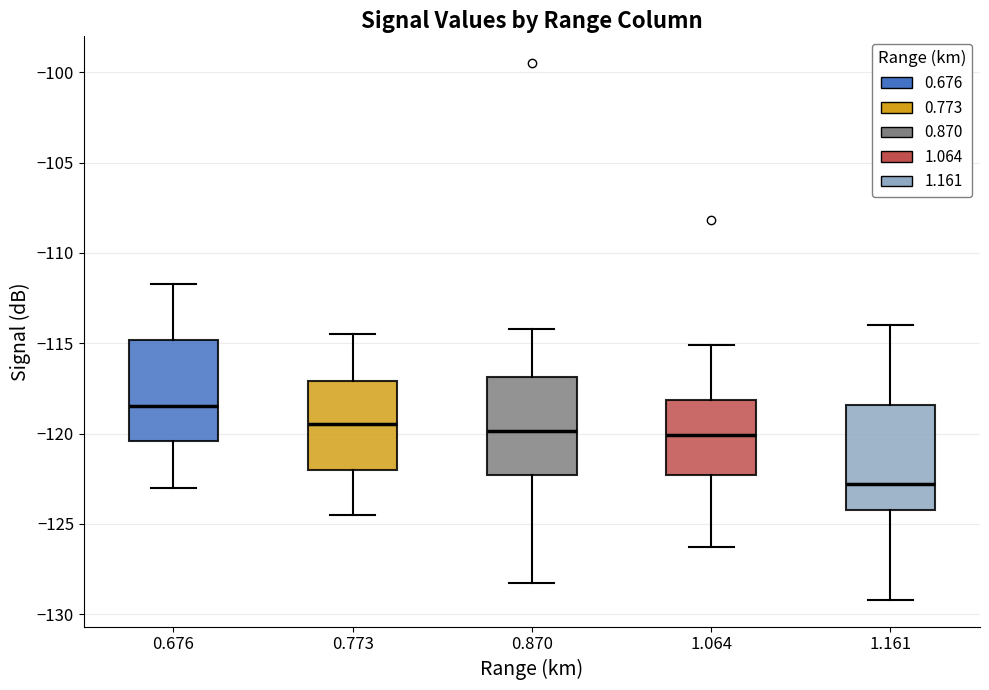

Reading left to right, transcribe this box plot: for each box, give where its median line is, the range the box spans, and where its two whiskers end, as read against the y-axis. The values are not printed on the chart, so give them approximately, as read against the axis.

0.676: median -118.5, box -120.5 to -115.0, whiskers -123.0 to -111.5
0.773: median -119.5, box -122.0 to -117.0, whiskers -124.5 to -114.5
0.870: median -120.0, box -122.5 to -117.0, whiskers -128.5 to -114.0
1.064: median -120.0, box -122.5 to -118.0, whiskers -126.5 to -115.0
1.161: median -123.0, box -124.0 to -118.5, whiskers -129.0 to -114.0